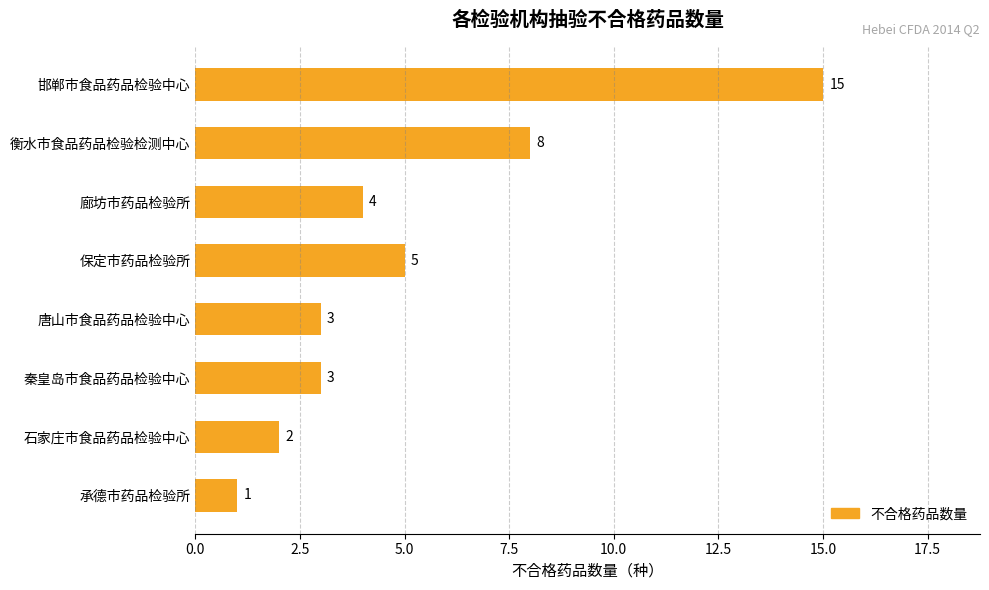

Count the number of data series in this chart.

1